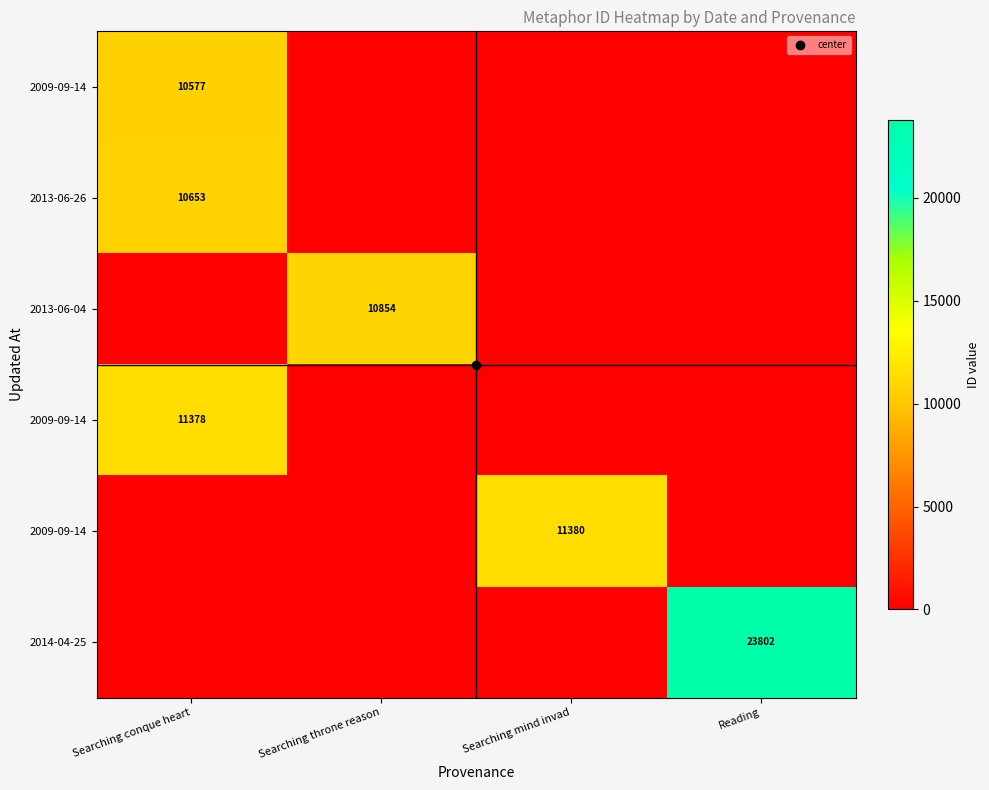

What is the difference between the highest and lowest values at Searching conque heart?

11378